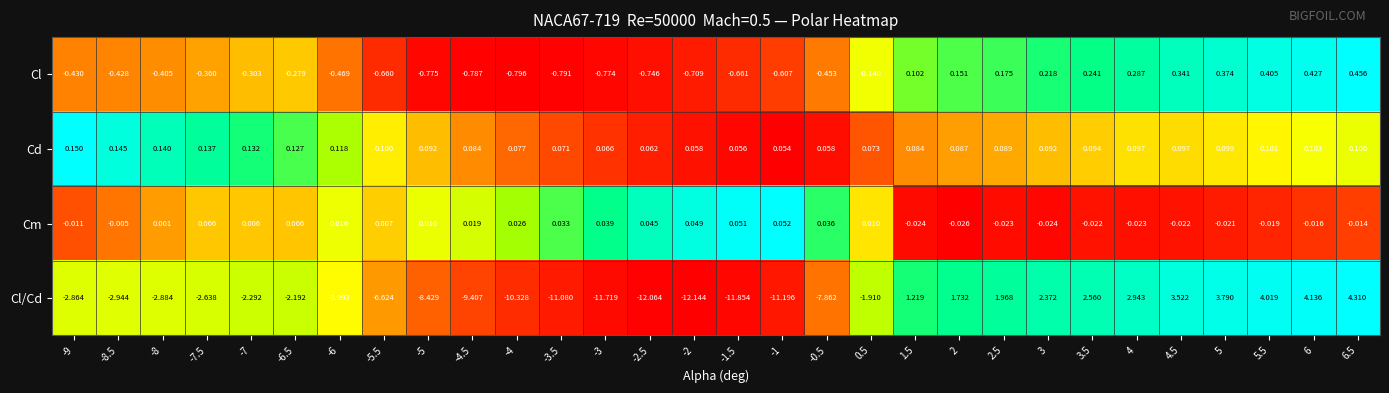

What is the total value across all series at -5.5?

-7.2